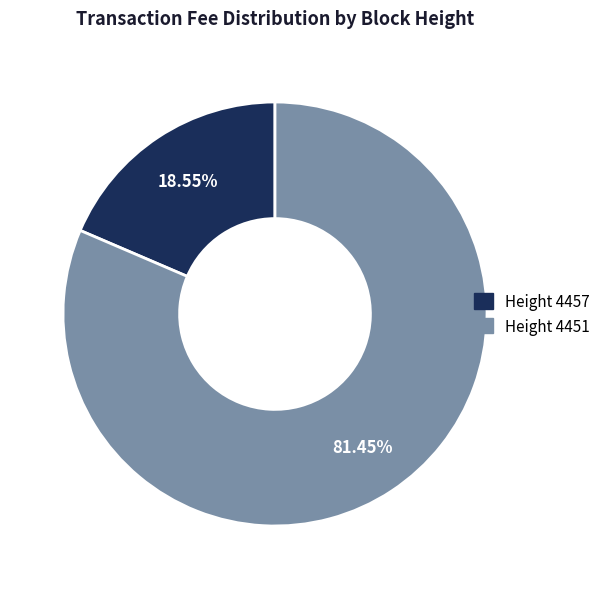

Rank the categories by value from highest to lowest.

Height 4451, Height 4457